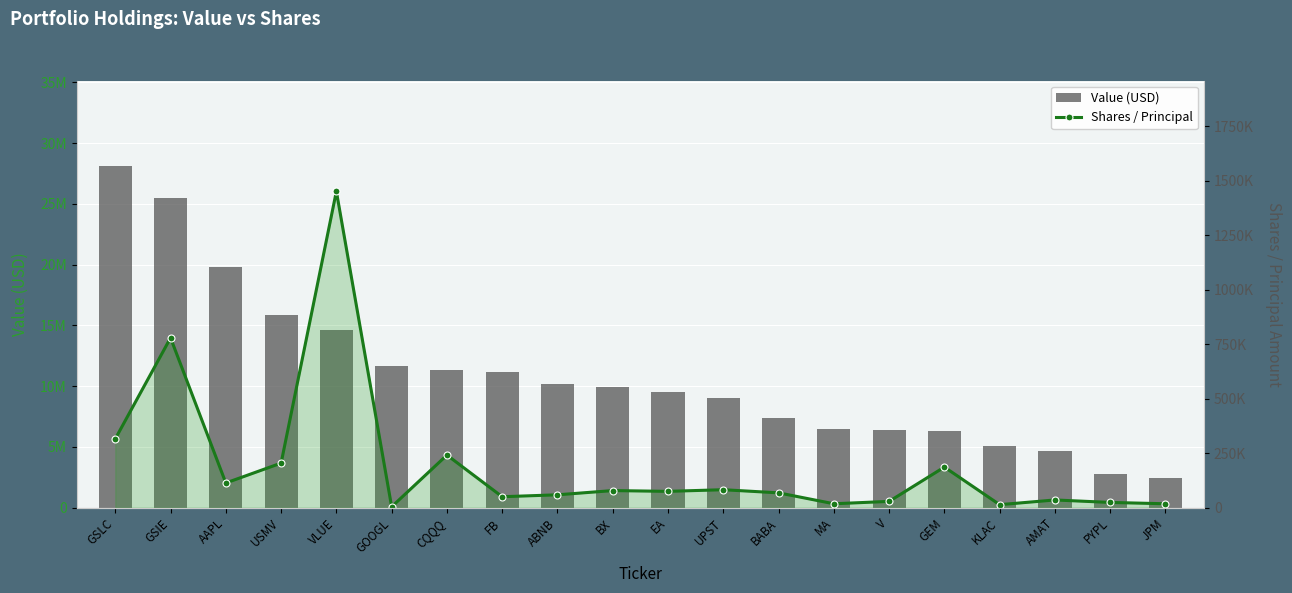

Is the value of Shares / Principal at PYPL greater than the value of Value (USD) at FB?

No